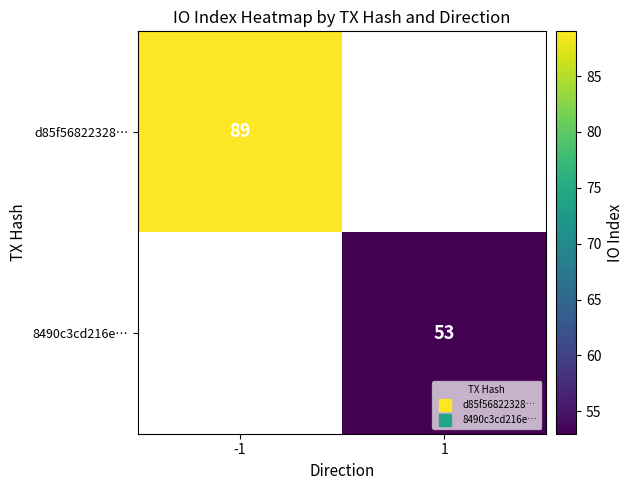

List the labels in order of d85f56822328… value, largest first.

-1, 1